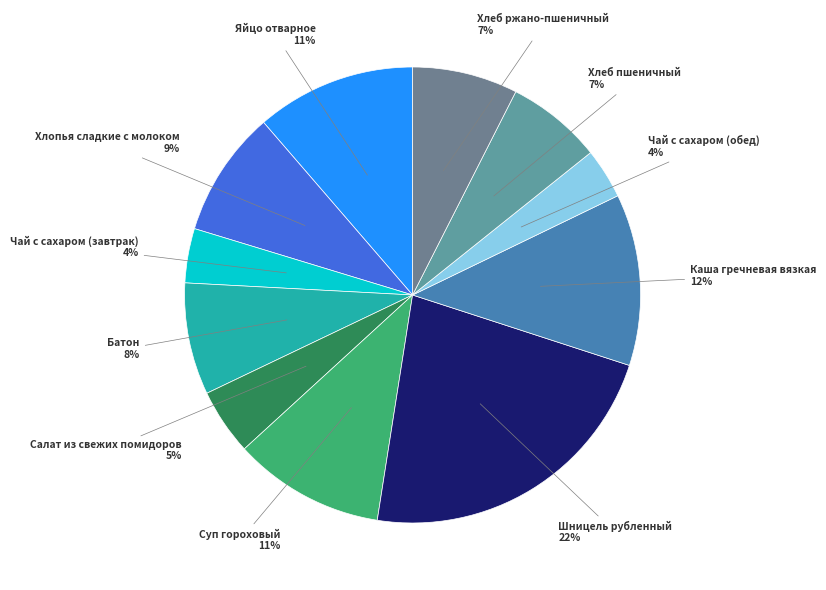

Rank the categories by value from lowest to highest.

Чай с сахаром (обед), Чай с сахаром (завтрак), Салат из свежих помидоров, Хлеб пшеничный, Хлеб ржано-пшеничный, Батон, Хлопья сладкие с молоком, Суп гороховый, Яйцо отварное, Каша гречневая вязкая, Шницель рубленный